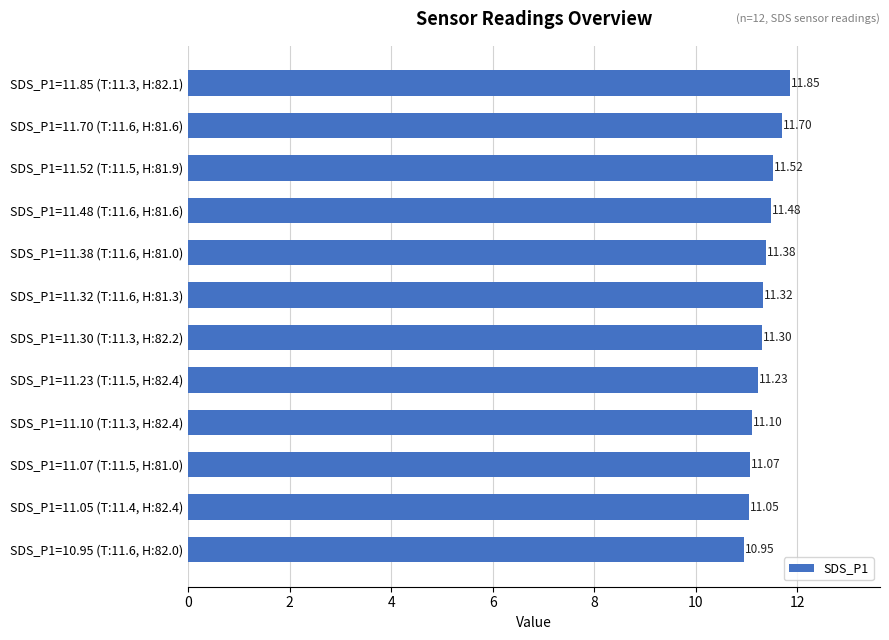

How many data points does each series have?

12